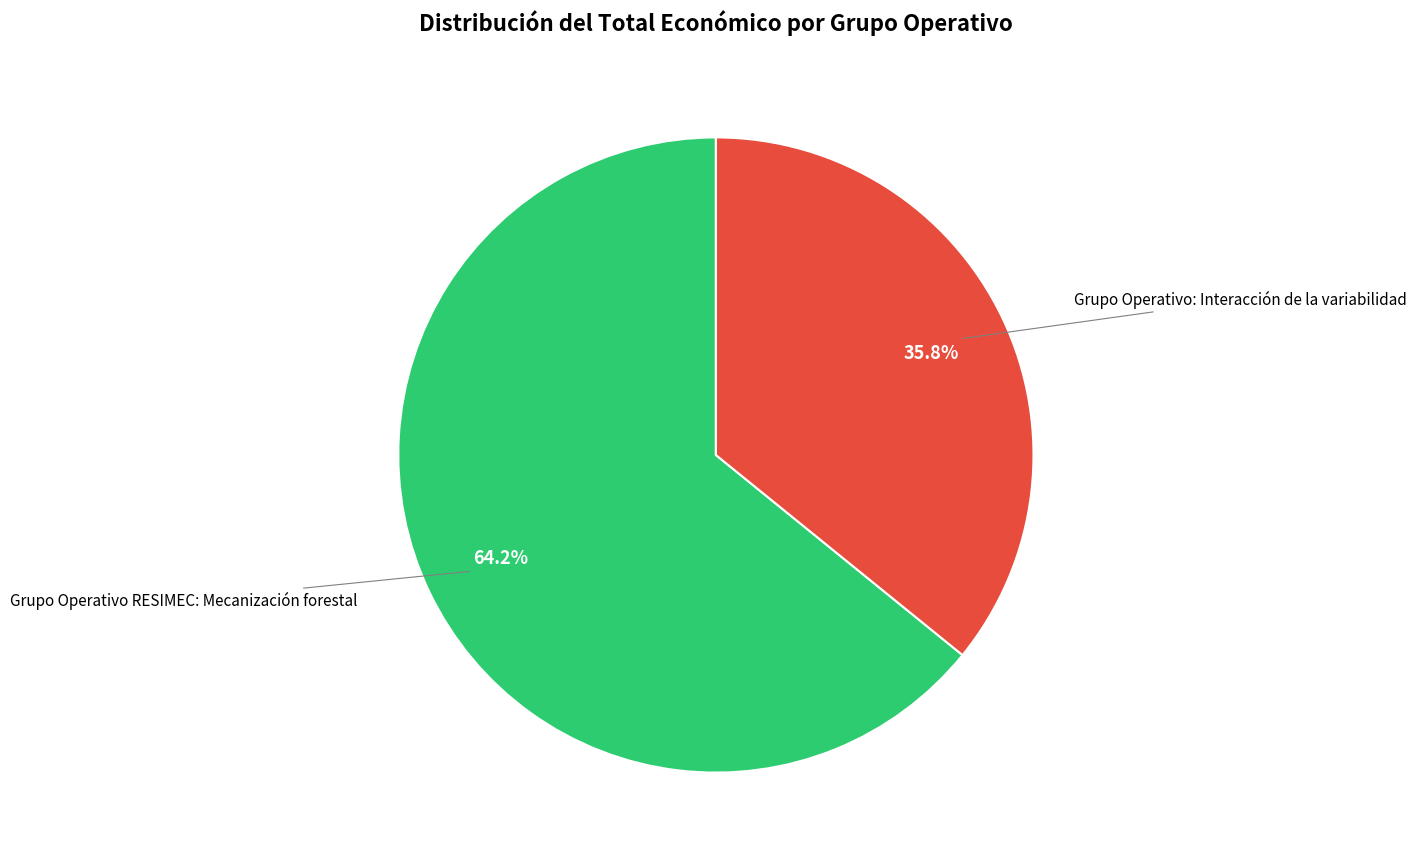

Is there a majority slice in this chart?

Yes